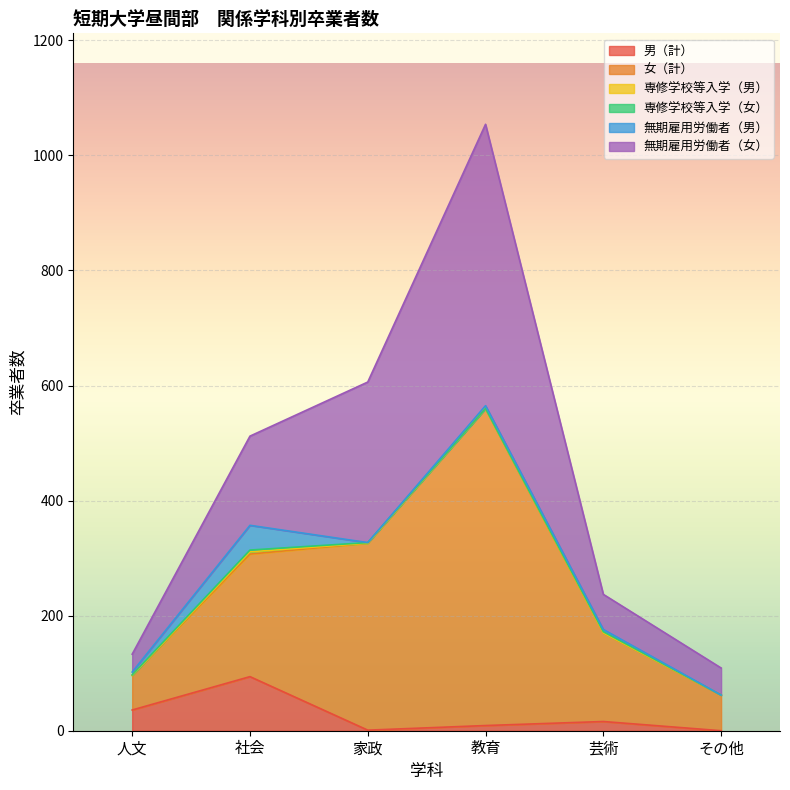

What is the total value across all series at 家政?

606